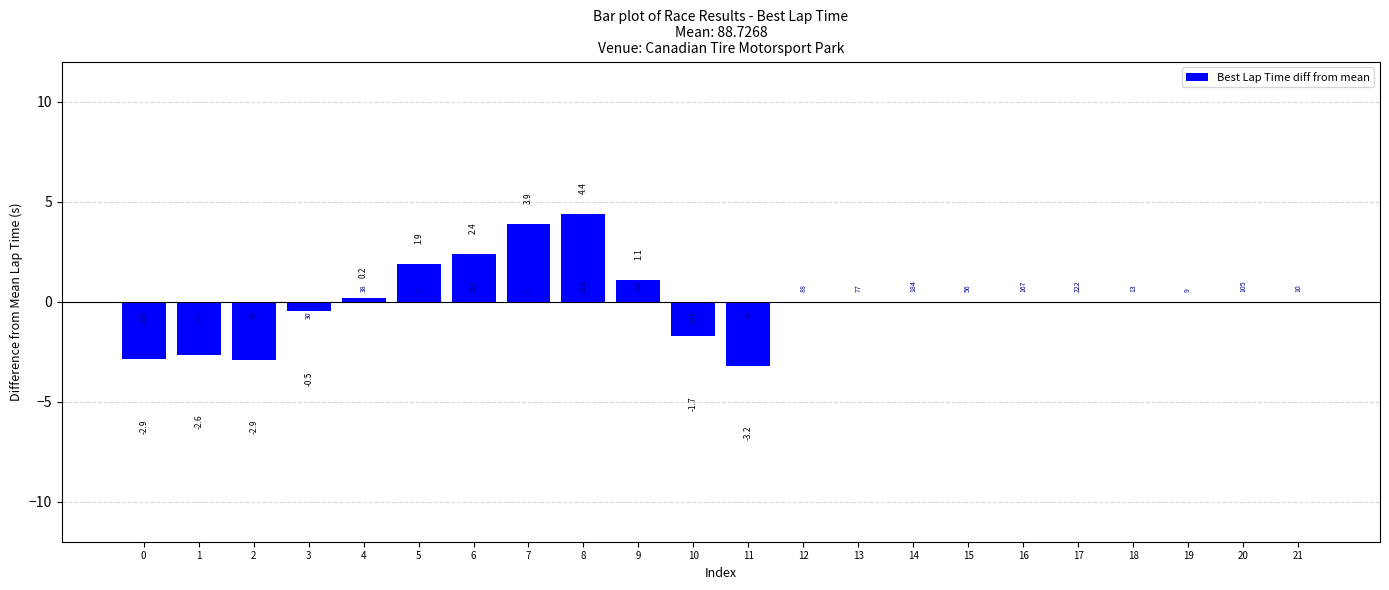

How many values are below 0?

6